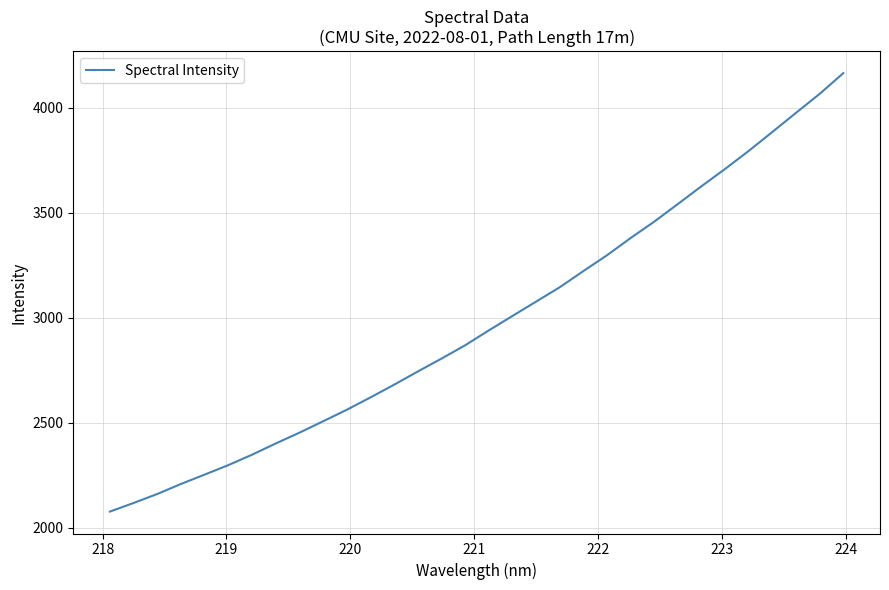

What is the minimum value shown in the chart?

2076.6